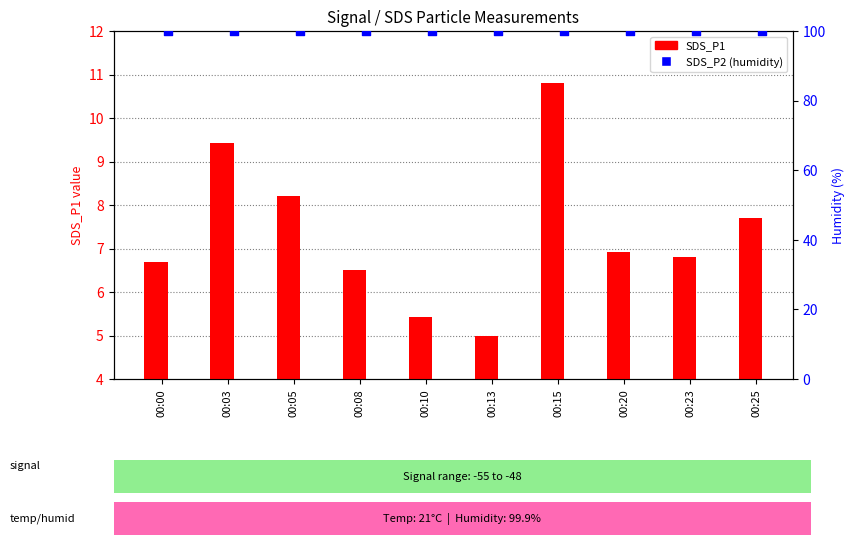

Which series has the widest spread of Y values?

SDS_P1